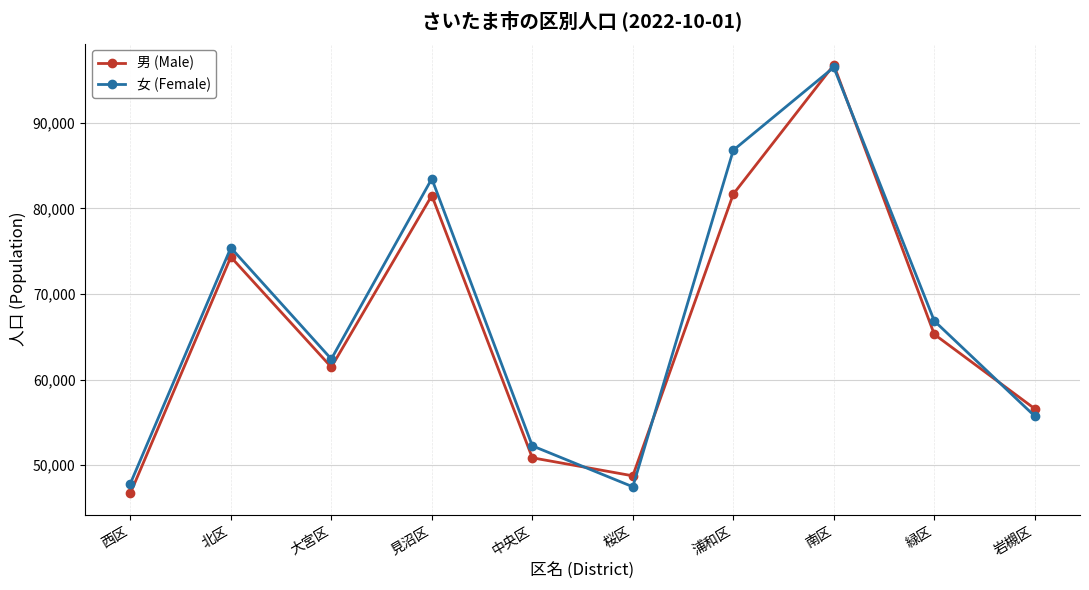

Is the value of 男 (Male) at 桜区 greater than the value of 女 (Female) at 緑区?

No